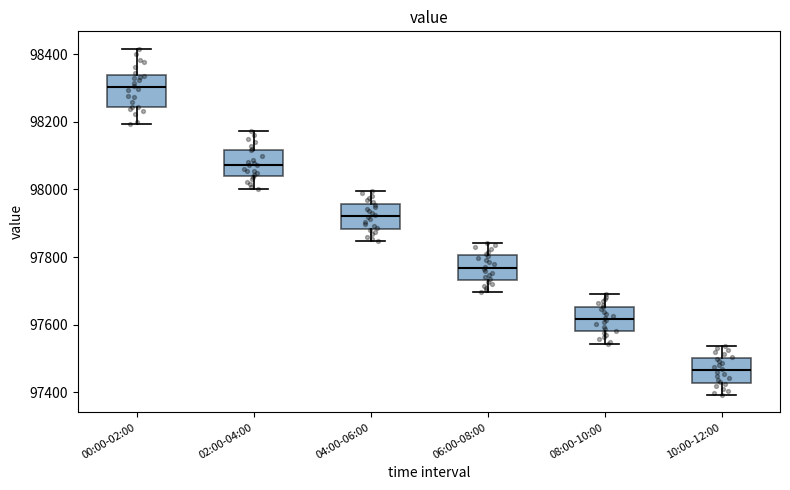

Reading left to right, read every box against the y-axis: the position of its median line, the range the box covers, and the ends of its whiskers. The values are not printed on the chart, so give them approximately, as read against the axis.

00:00-02:00: median 98300, box 98240 to 98340, whiskers 98200 to 98420
02:00-04:00: median 98080, box 98040 to 98120, whiskers 98000 to 98180
04:00-06:00: median 97920, box 97880 to 97960, whiskers 97840 to 98000
06:00-08:00: median 97760, box 97740 to 97800, whiskers 97700 to 97840
08:00-10:00: median 97620, box 97580 to 97660, whiskers 97540 to 97680
10:00-12:00: median 97460, box 97420 to 97500, whiskers 97400 to 97540